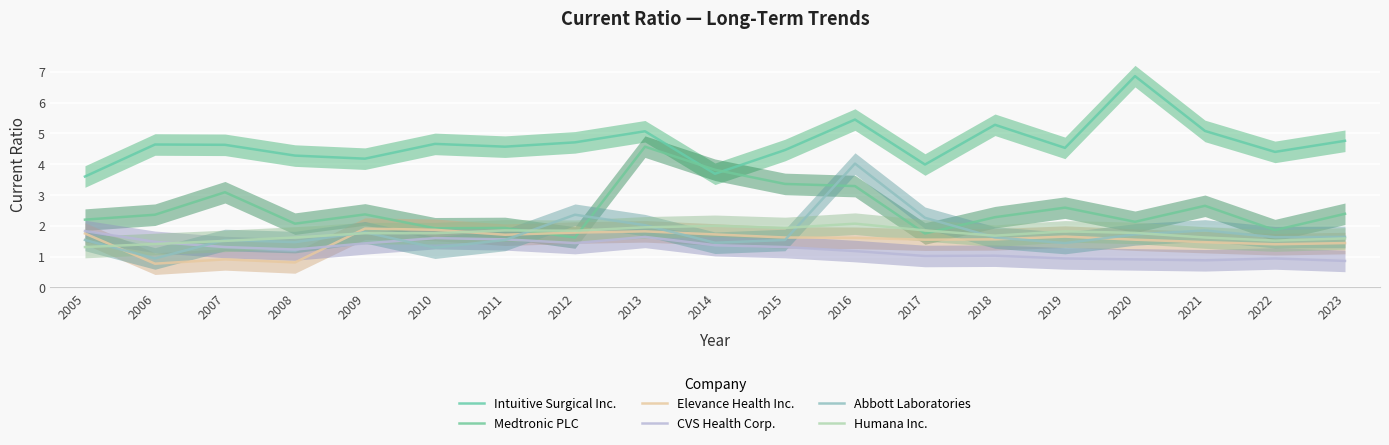

What is the average value of the CVS Health Corp. series?

1.3